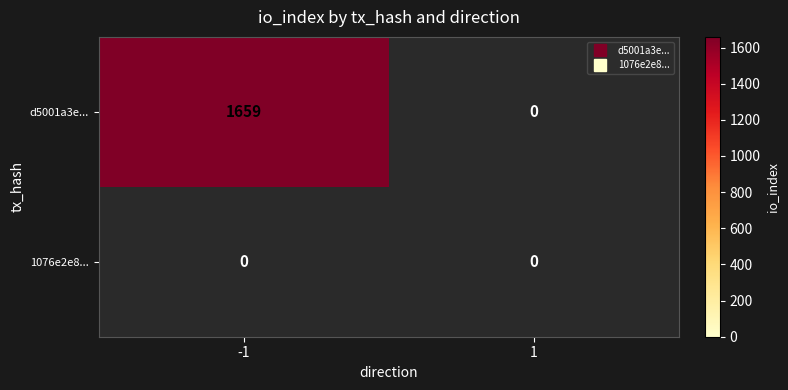

Is it true that 1076e2e8... equals 0 at 0?

True